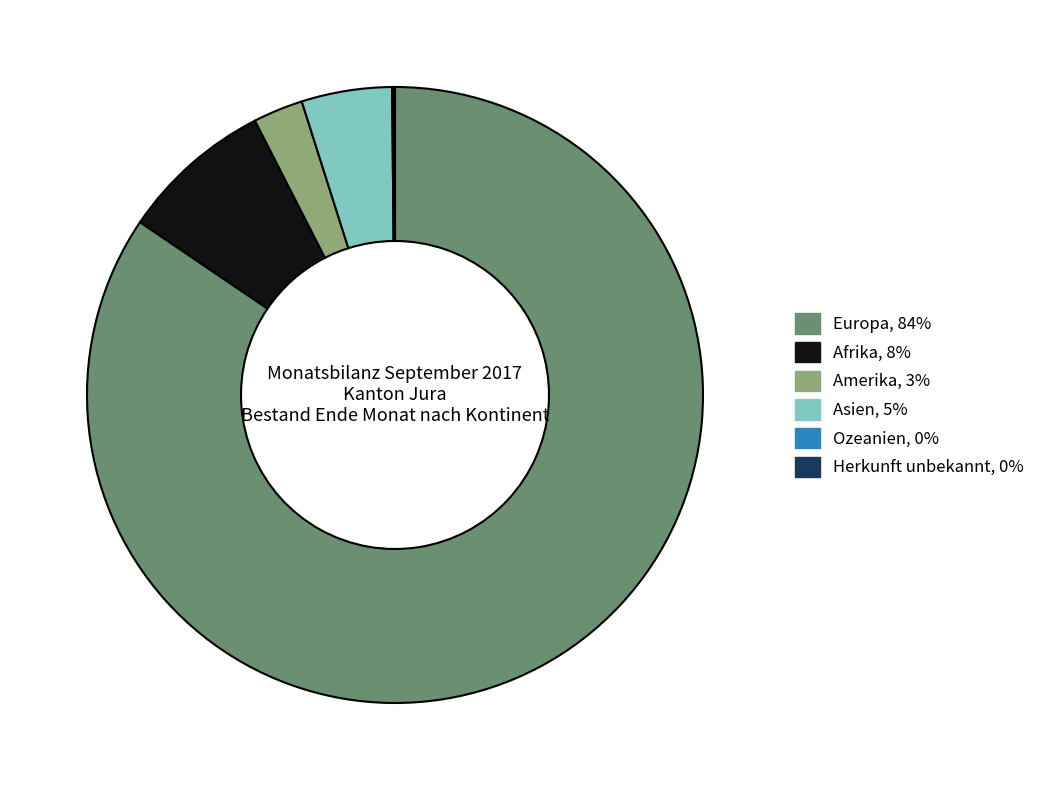

Is there a majority slice in this chart?

Yes